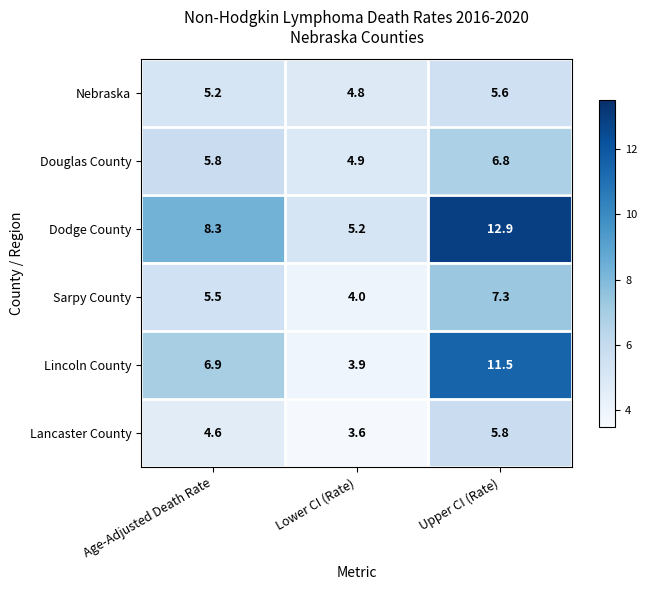

Which category has the highest value across all series?

Upper CI (Rate)